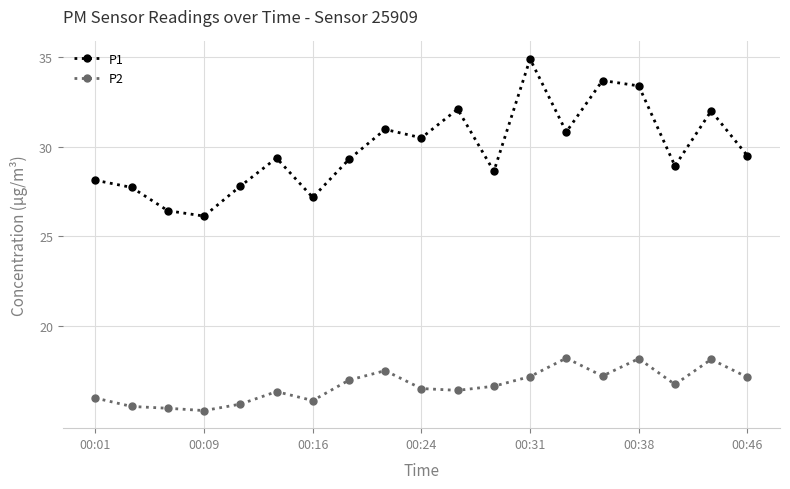

True or false: P1 and P2 cross at least once.

False